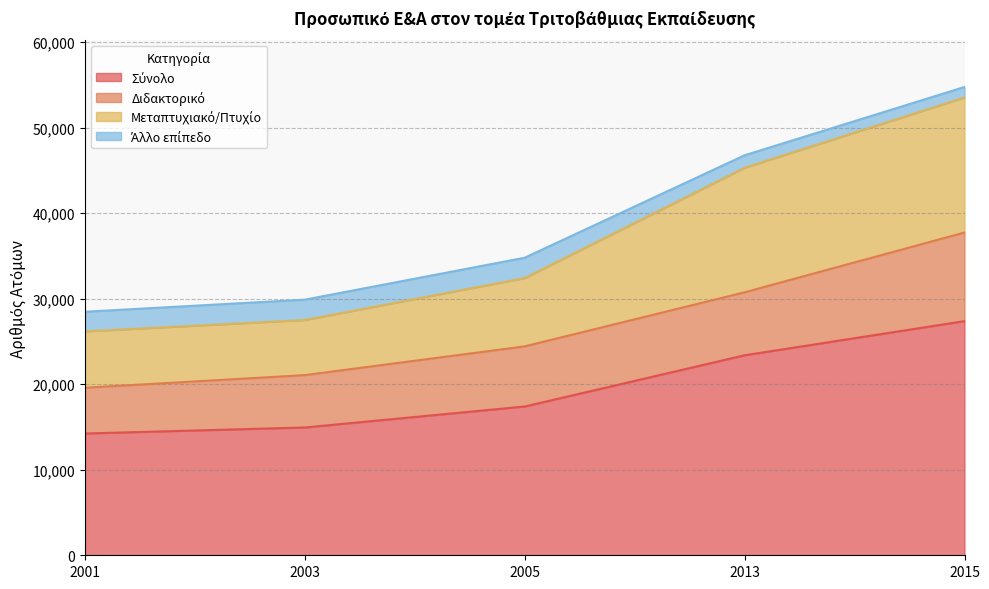

Which category has the highest value across all series?

2015